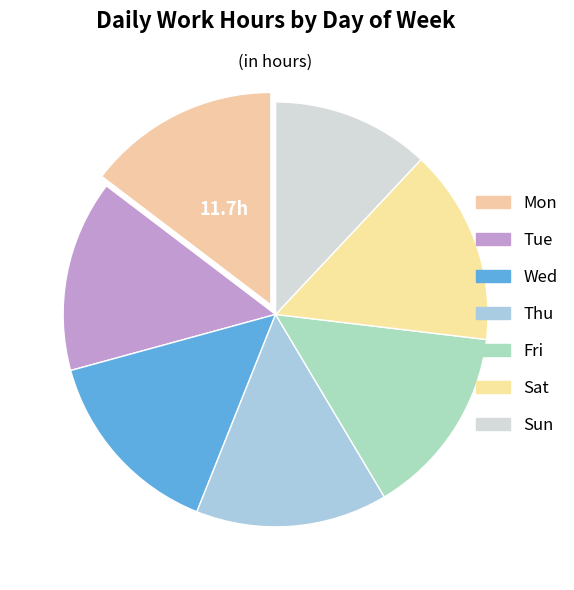

How many slices are in this pie chart?

7